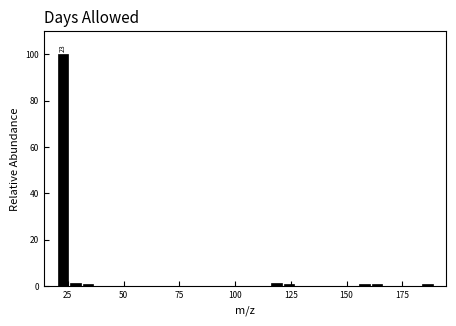

Read against the x-axis, roughly where is the centre of the tallest bar?

25